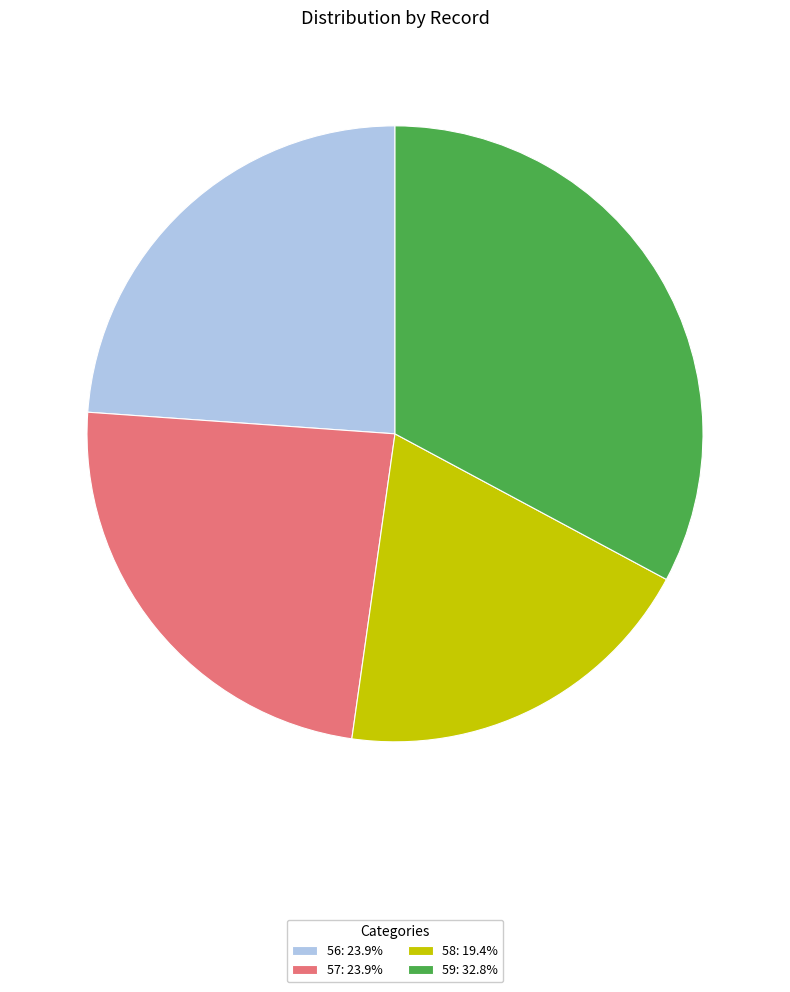

True or false: 58 accounts for 19% of the total.

True